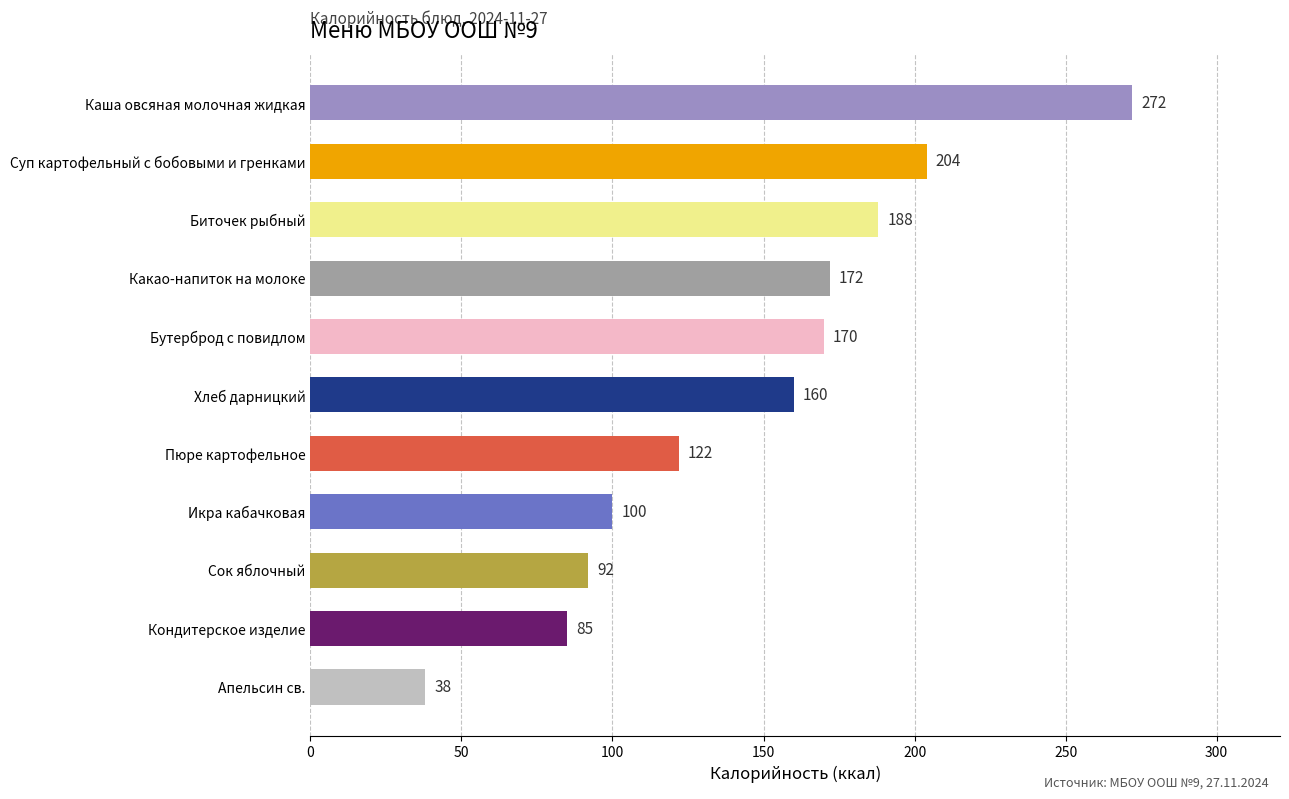

How many values are below 160?

5